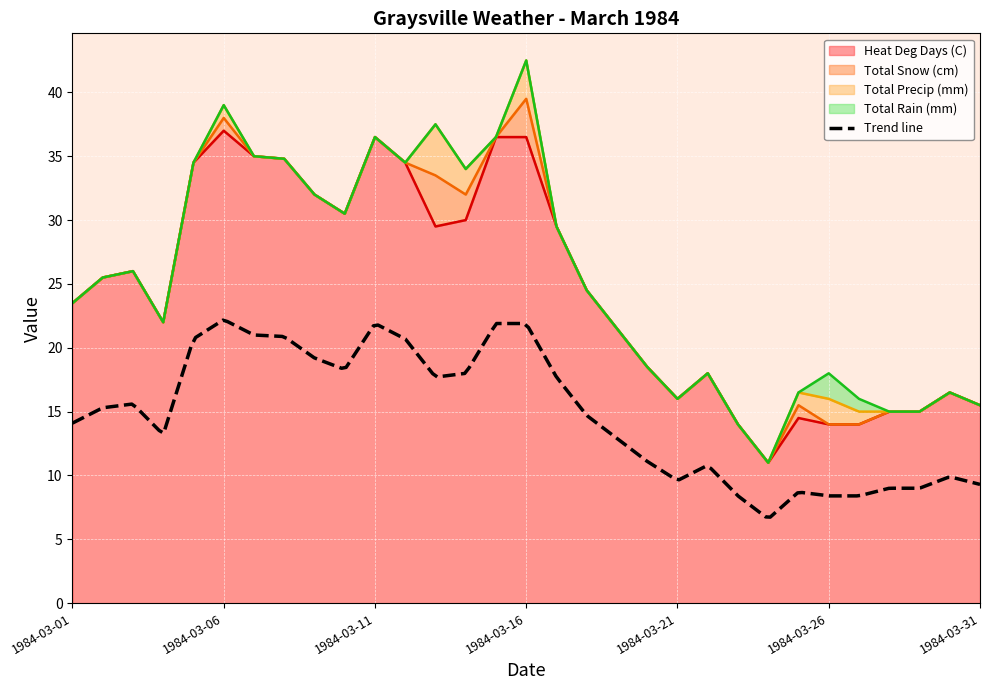

The Heat Deg Days (C) series shows 5.6 at 1984-03-30. True or false?

False